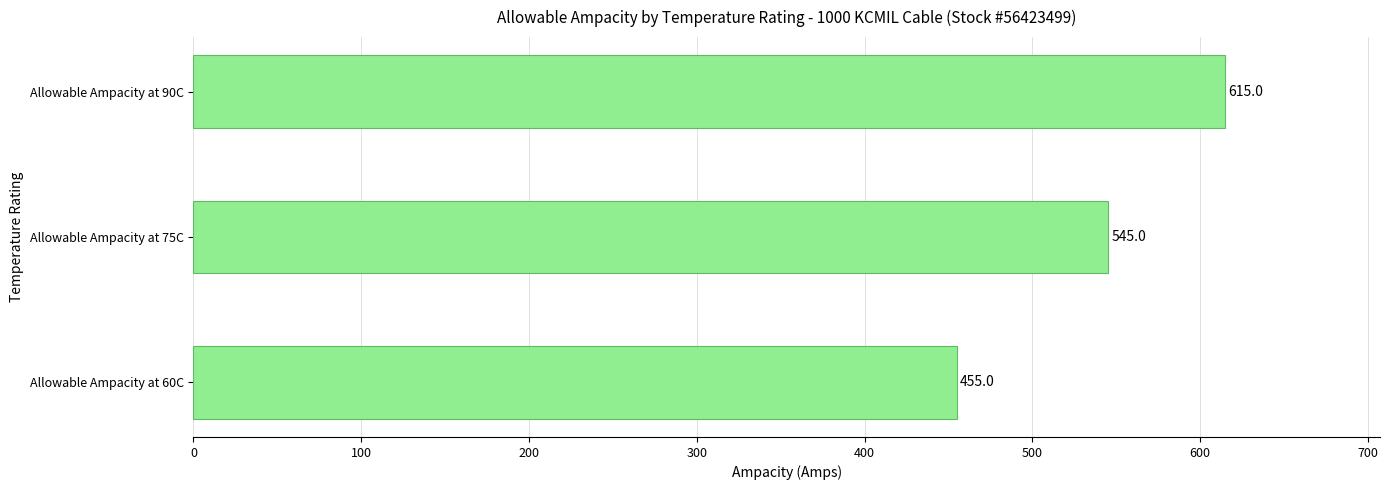

How many series are shown in this chart?

1